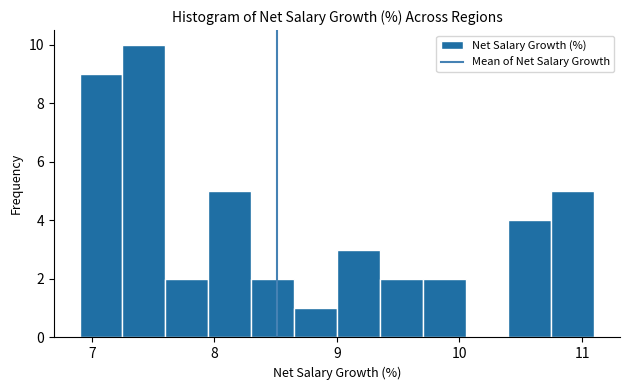

Around what value on the x-axis is the tallest bar? Give the approximate position of its centre, as read against the axis.

7.4